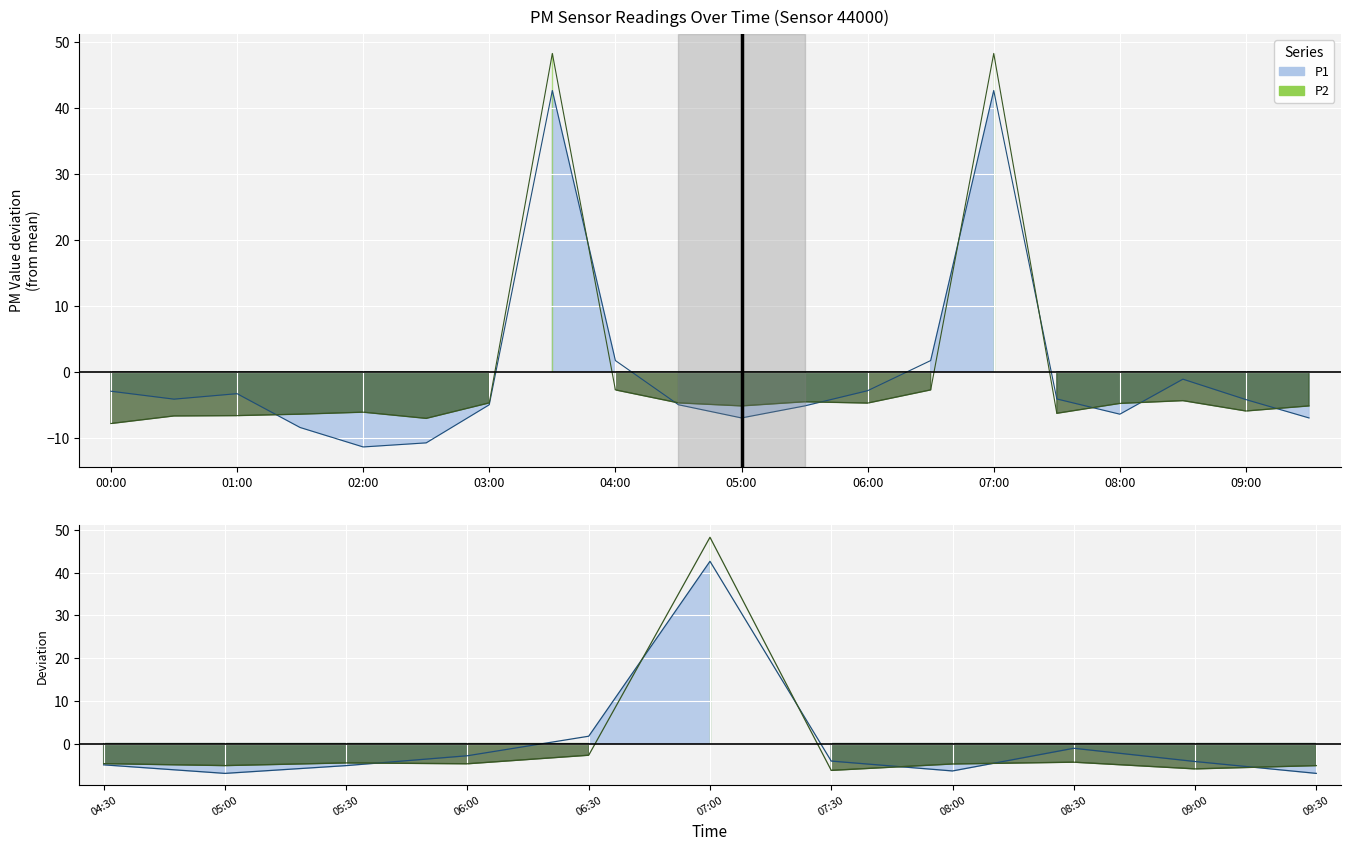

Where do P1 and P2 first cross each other?

01:00 and 01:30